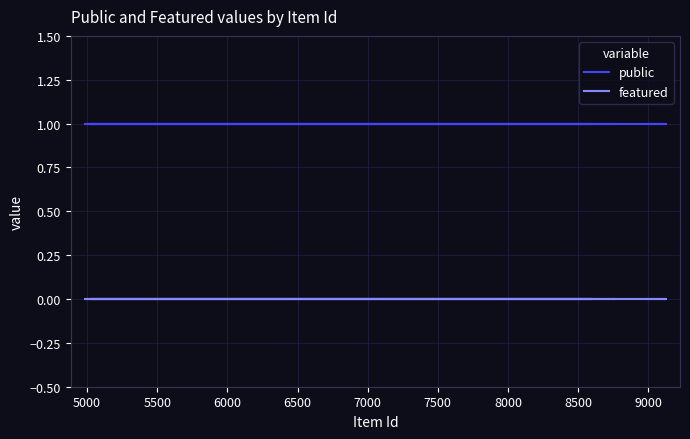

Does the chart display data point markers on the line(s)?

No